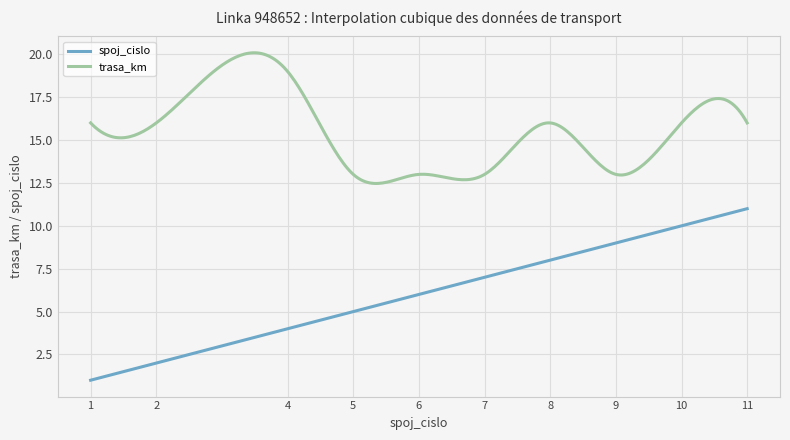

What is the maximum value for spoj_cislo?

11.0